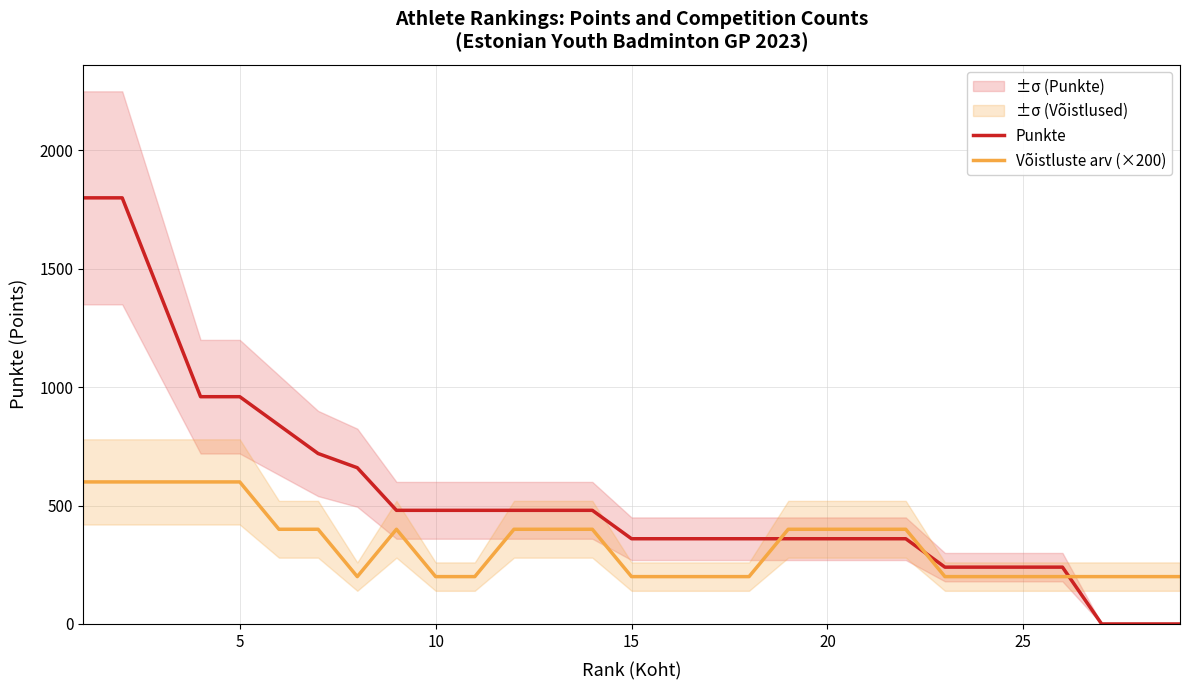

What is the highest value of the Punkte series?

1800